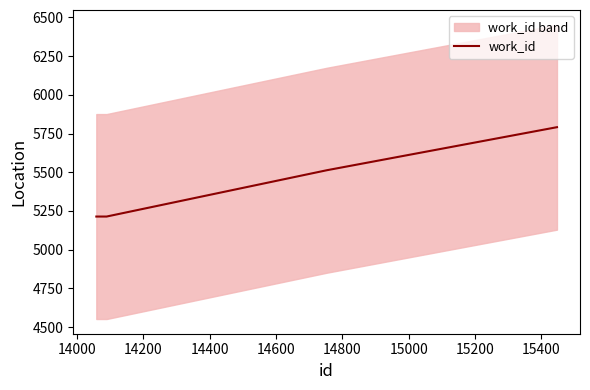

Does the chart display data point markers on the line(s)?

No